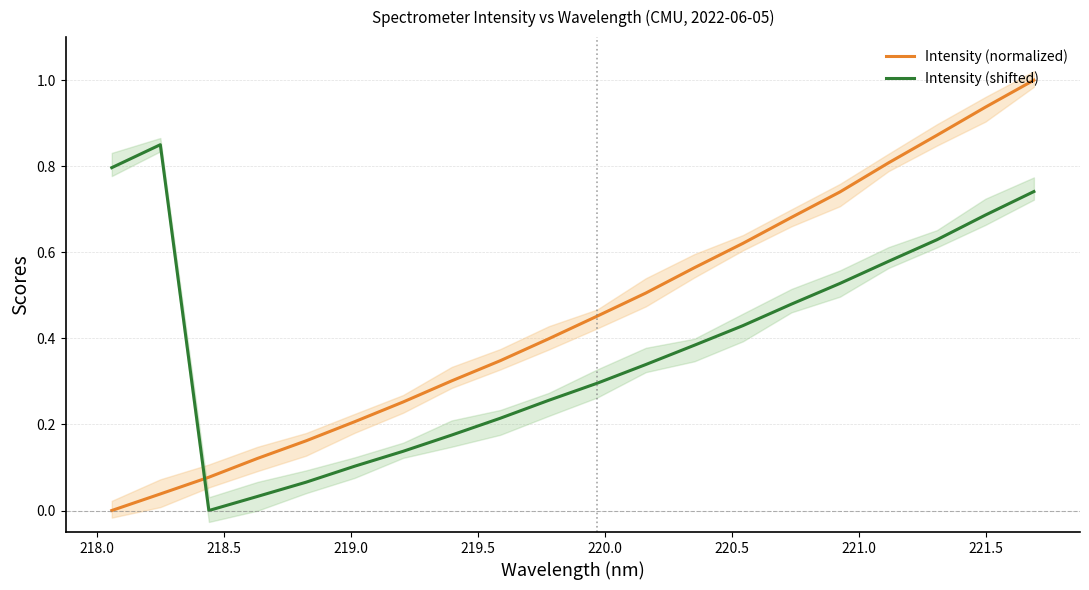

List the series in order of their peak value, lowest first.

Intensity (shifted), Intensity (normalized)